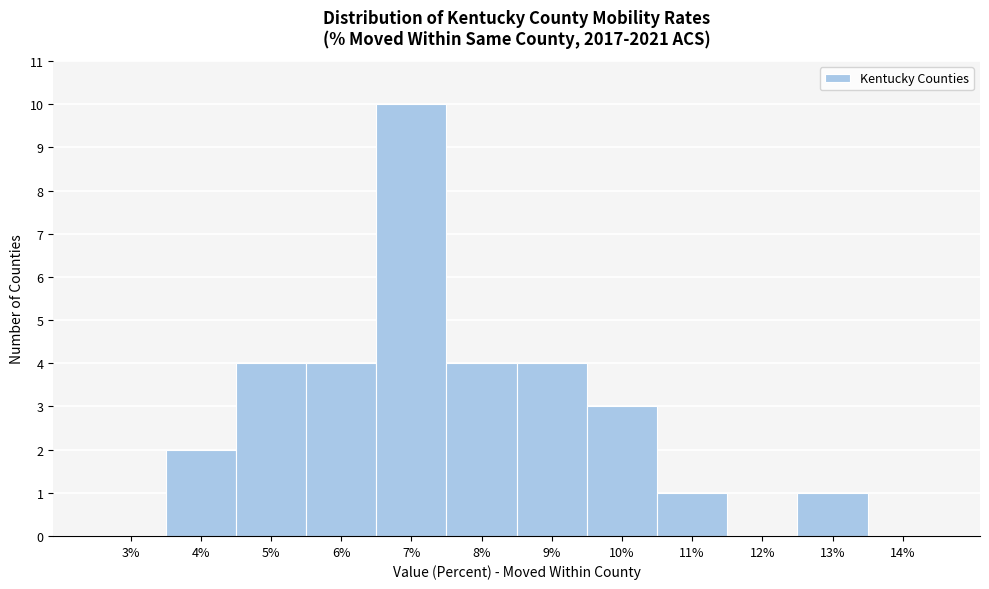

Reading right to left, transcribe all the data shown in this chart.

14%=0	13%=1	12%=0	11%=1	10%=3	9%=4	8%=4	7%=10	6%=4	5%=4	4%=2	3%=0